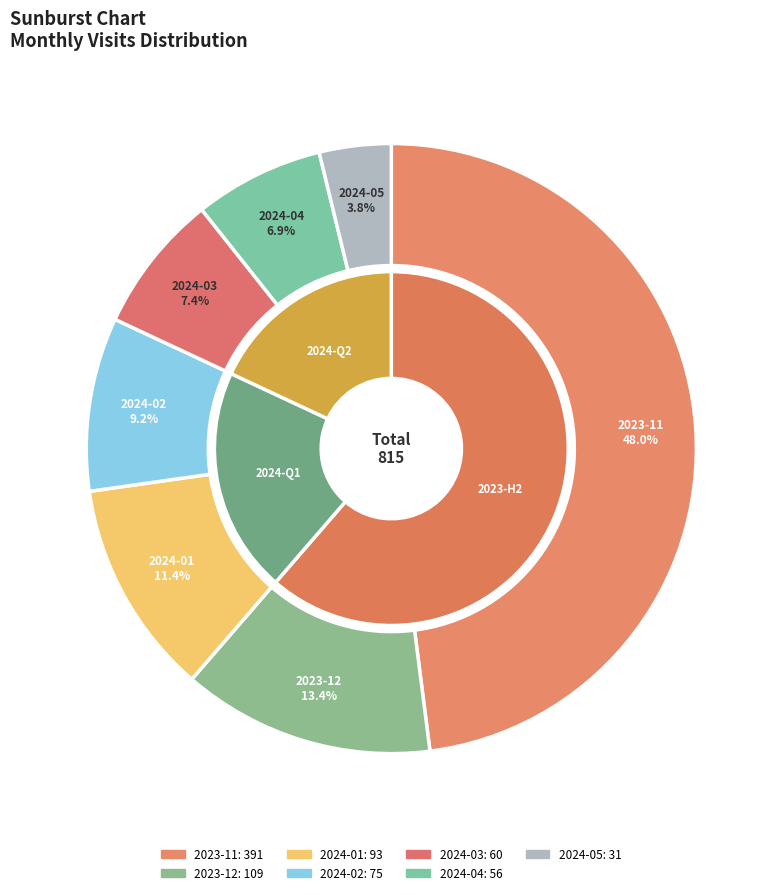

The 2024-05 slice represents 1% of the pie. True or false?

False